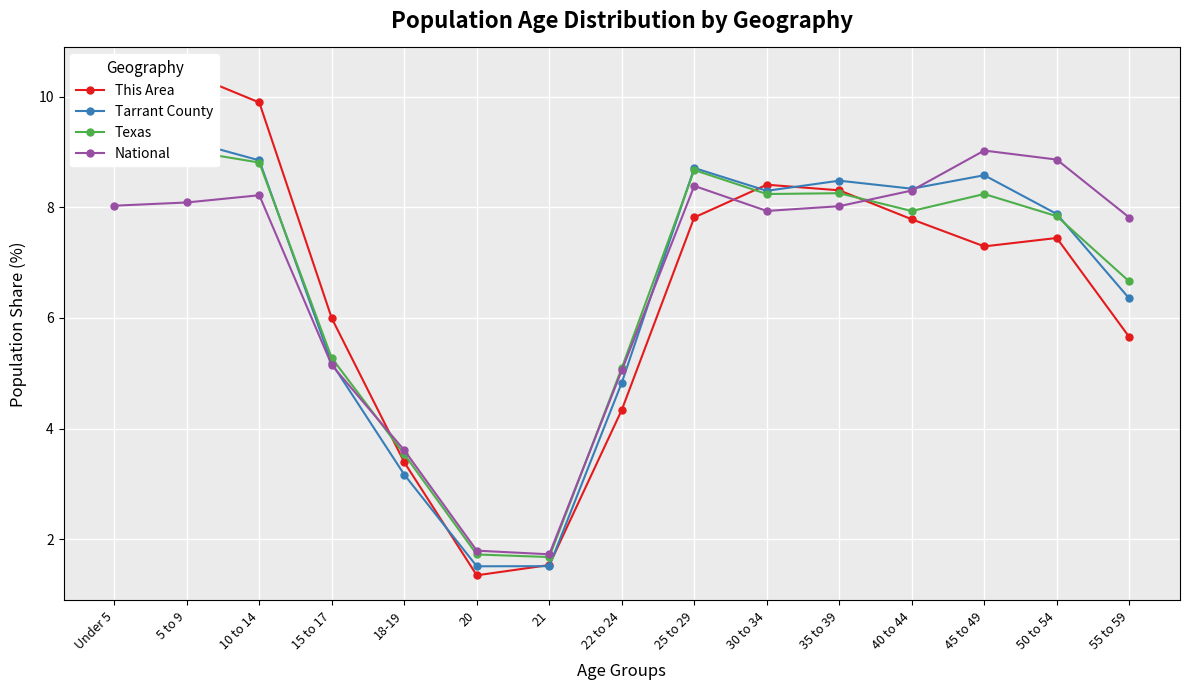

What is the minimum value for Tarrant County?

1.5